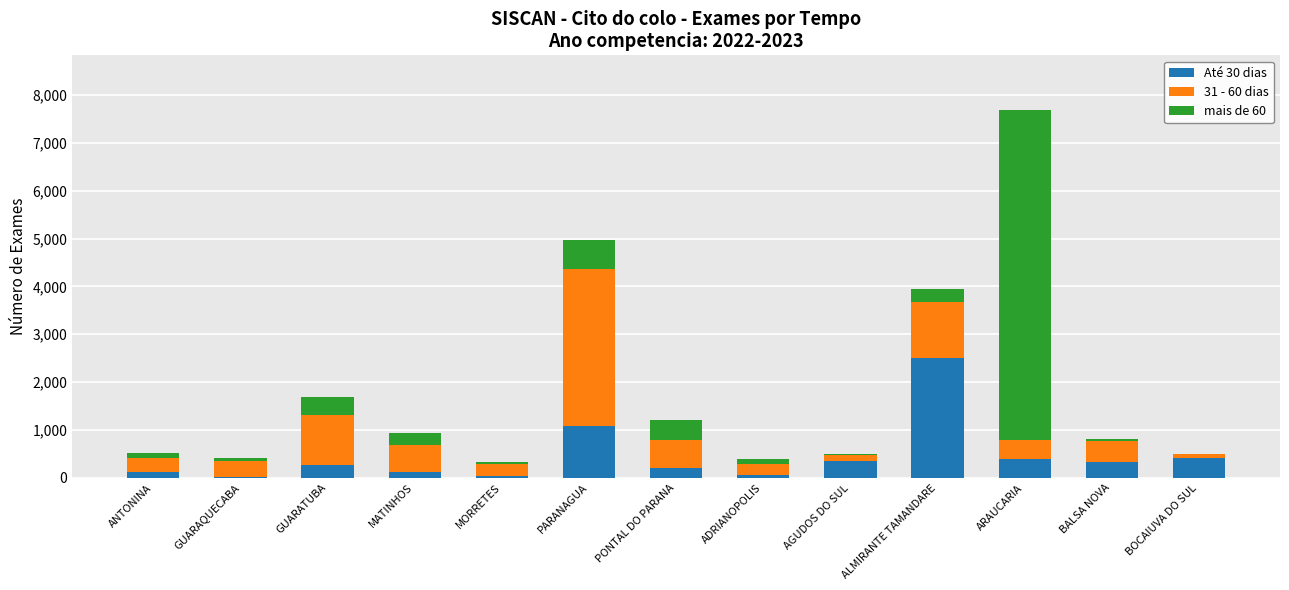

Where is Até 30 dias nearest to the value 1260?

PARANAGUA